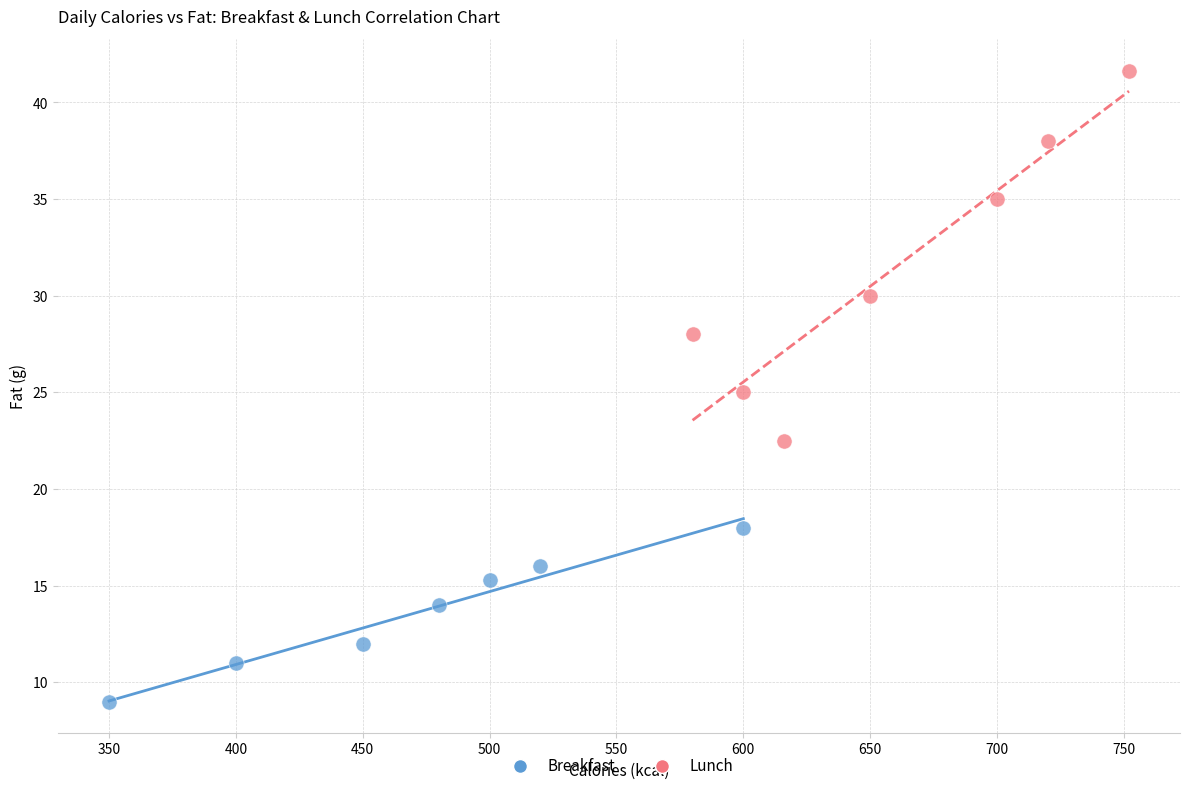

What are all the series names shown in the legend?

Breakfast, Lunch